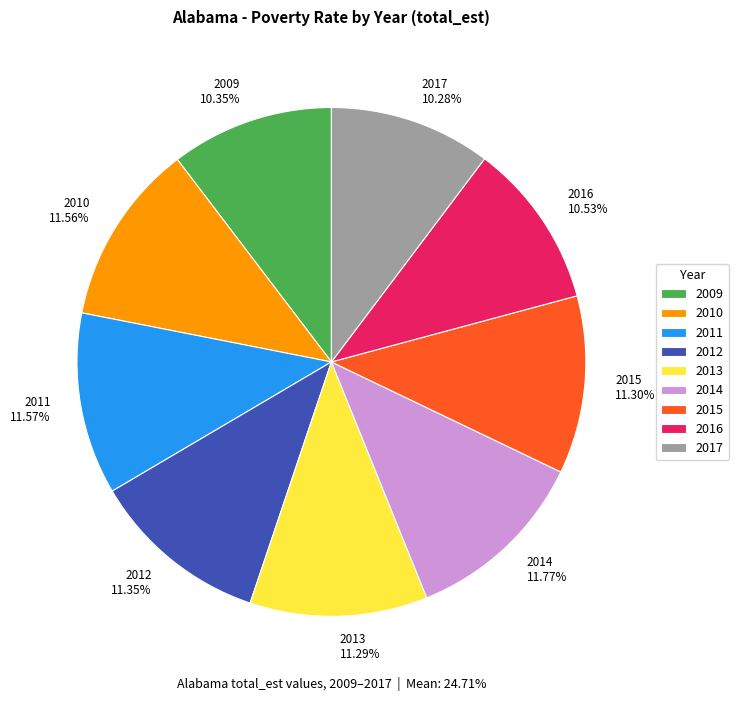

What is the ratio of the value at 2009 to the value at 2011?

0.9